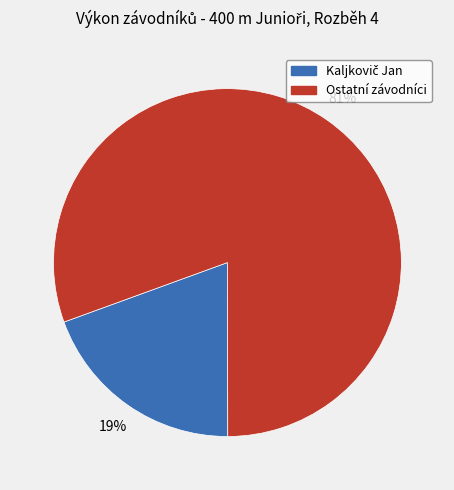

Is it true that Ostatní závodníci is 70% of the pie?

False